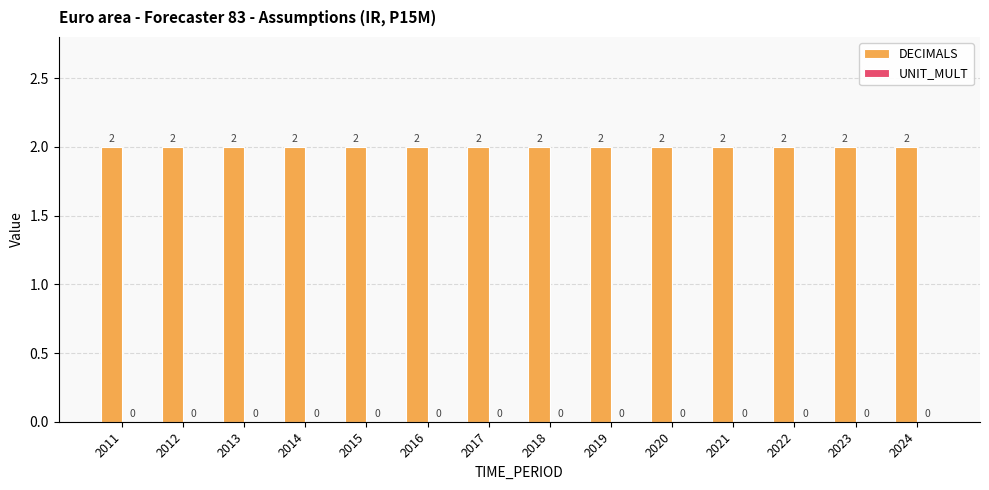

At which category does the chart reach its minimum across all series?

2011